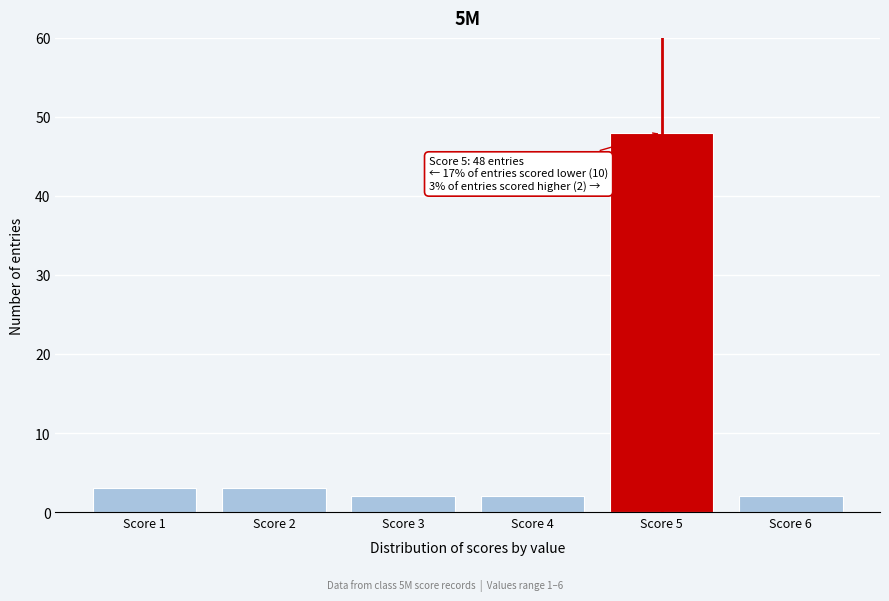

Reading left to right, transcribe all the data shown in this chart.

Score 1=3	Score 2=3	Score 3=2	Score 4=2	Score 5=48	Score 6=2